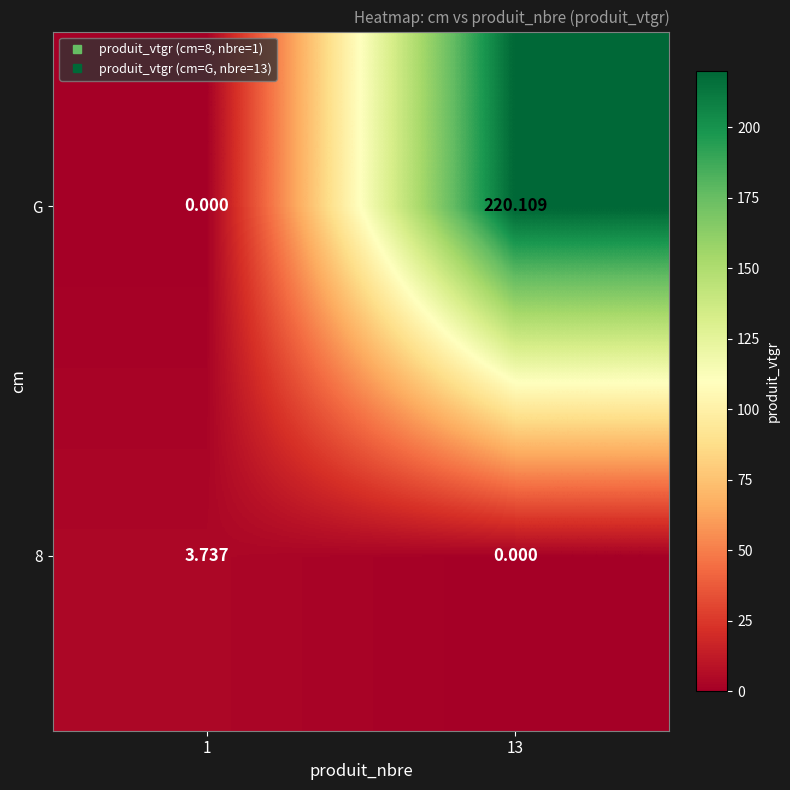

Which series changed the most between 1 and 13?

G